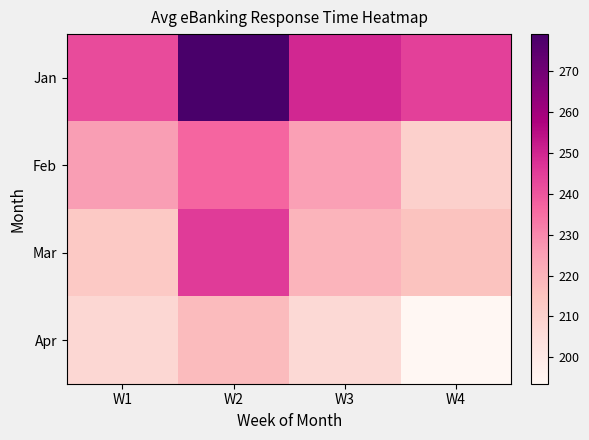

Between W1 and W4, which is larger?

W4